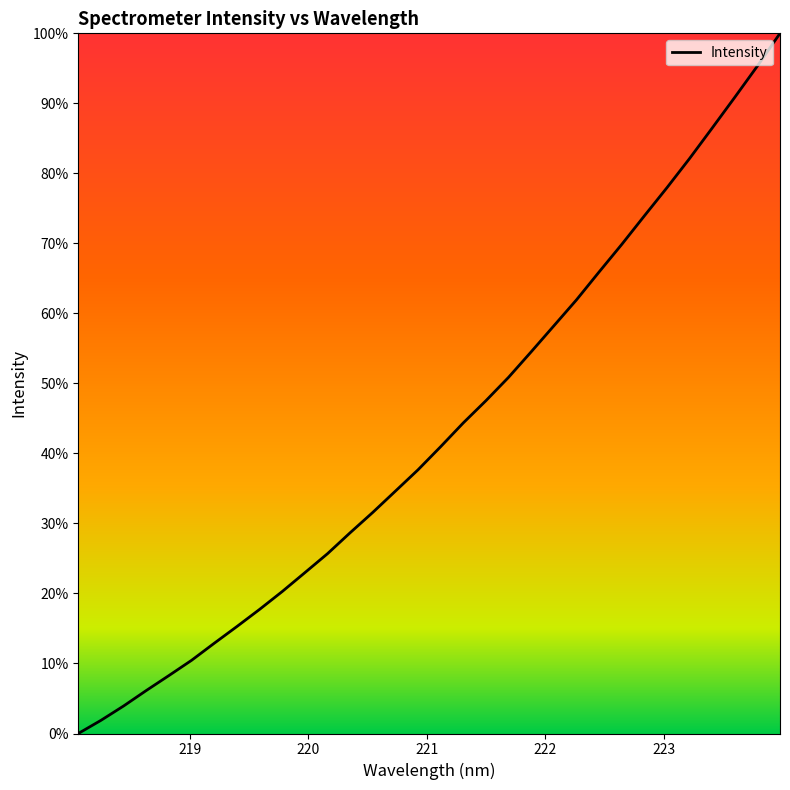

What is the greatest value displayed?

100.0